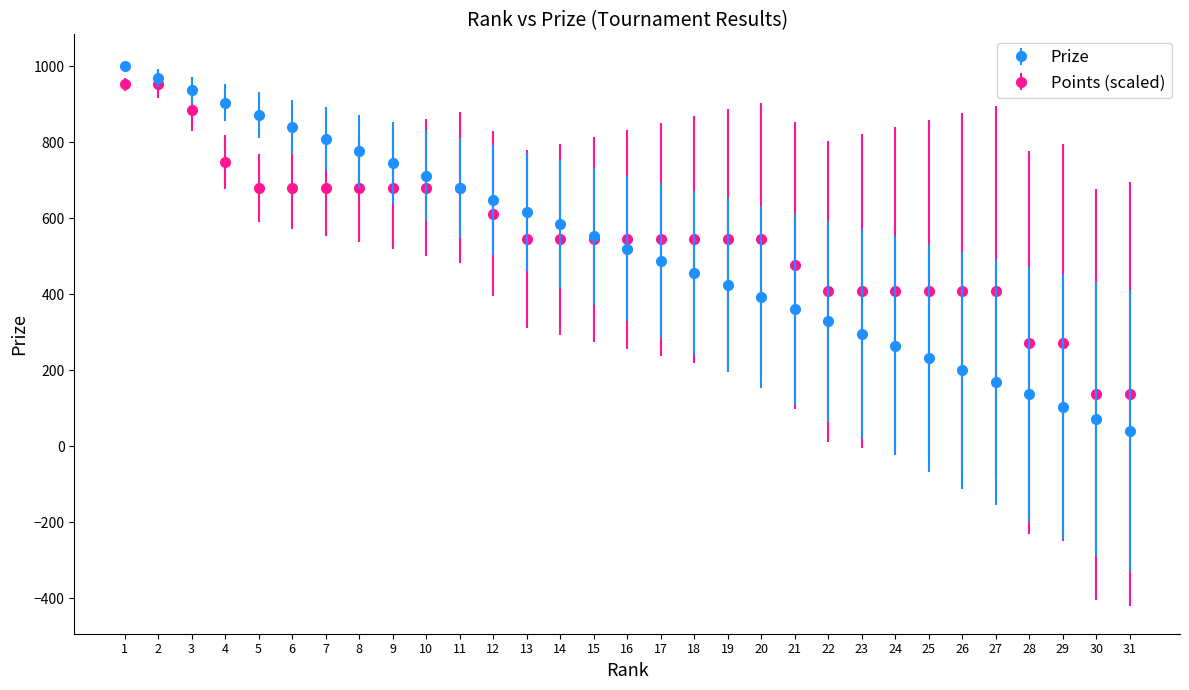

What are all the series names shown in the legend?

Prize, Points (scaled)